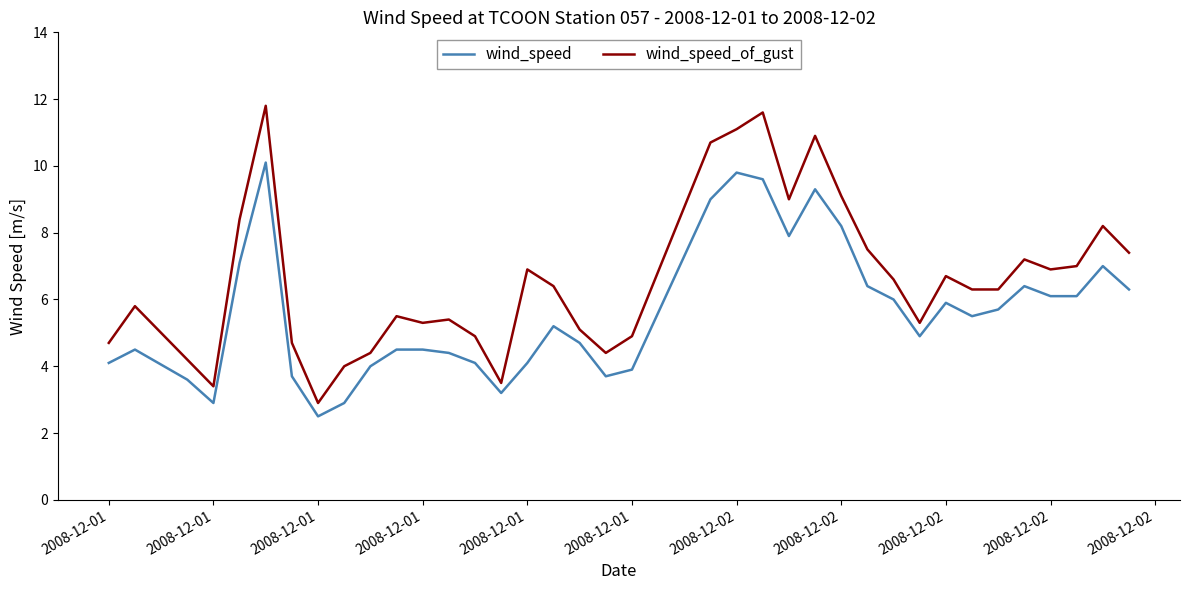

What is the minimum value for wind_speed_of_gust?

2.9